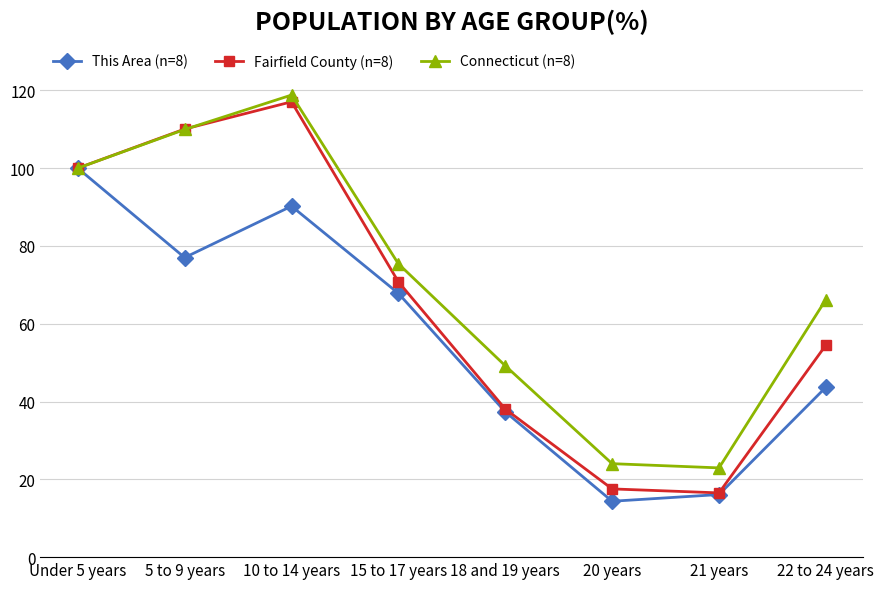

What is the label of the 4th point from the left?

15 to 17 years